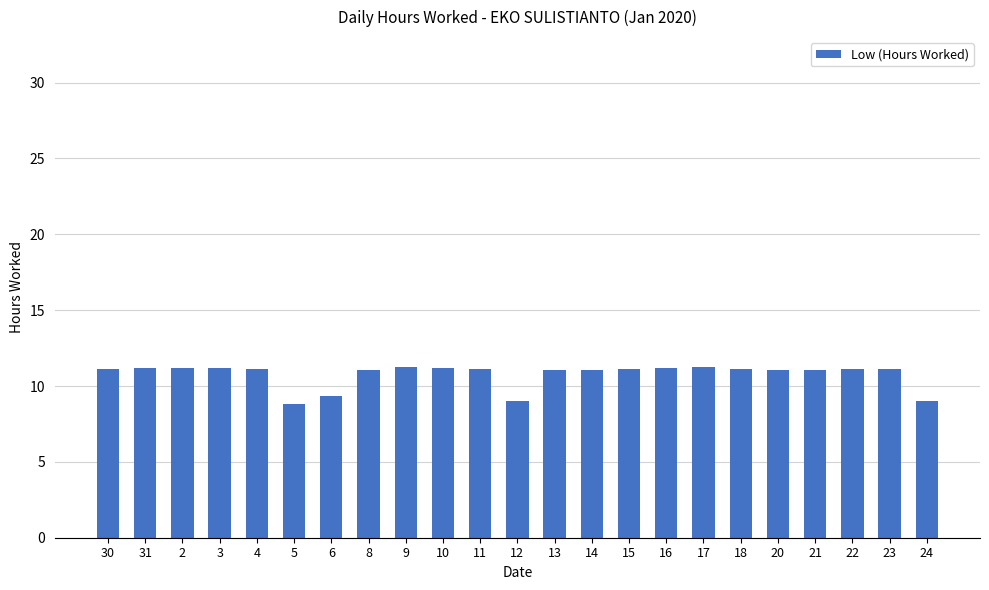

True or false: the data shows 11.1 at 11.

True